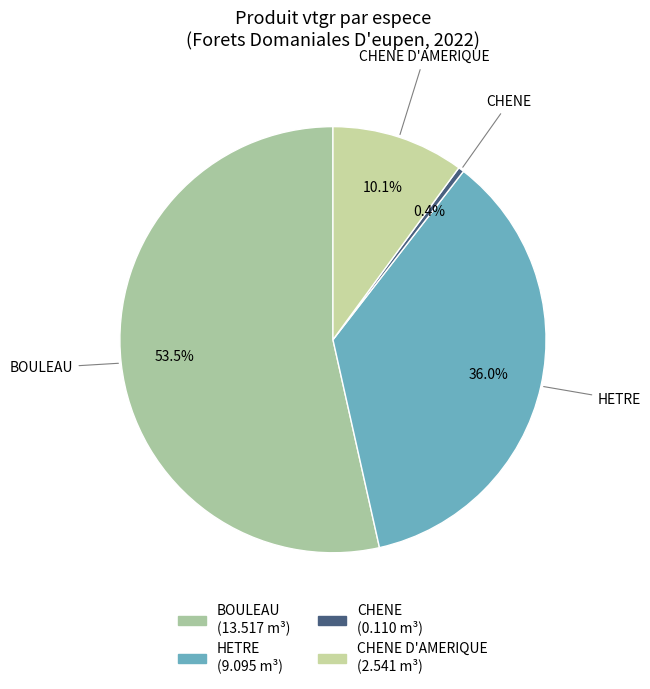

Which category accounts for the majority?

BOULEAU